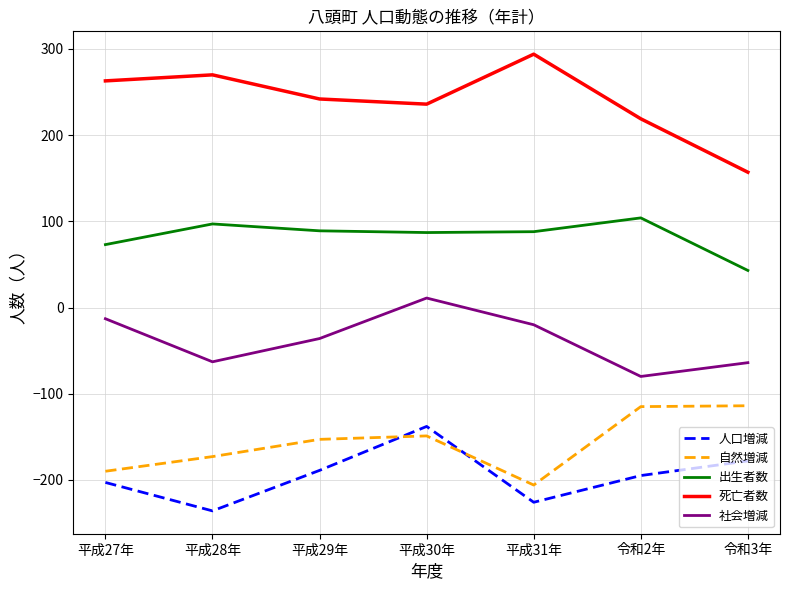

Rank the series by their maximum value, from highest to lowest.

死亡者数, 出生者数, 社会増減, 自然増減, 人口増減